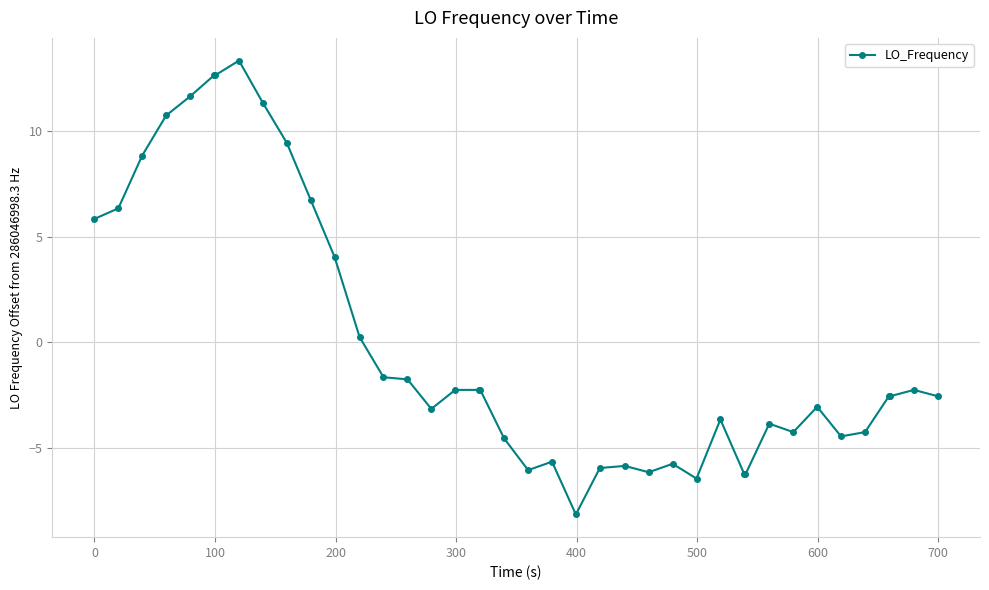

What is the value of the 24th point from the left?

-6.0